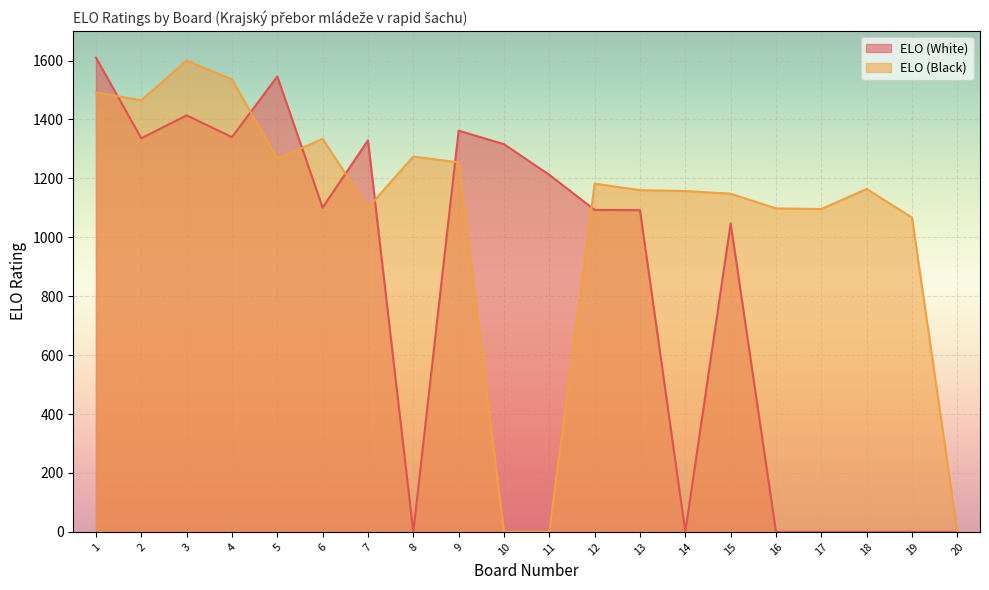

Which series has the largest range (max minus min)?

ELO (White)